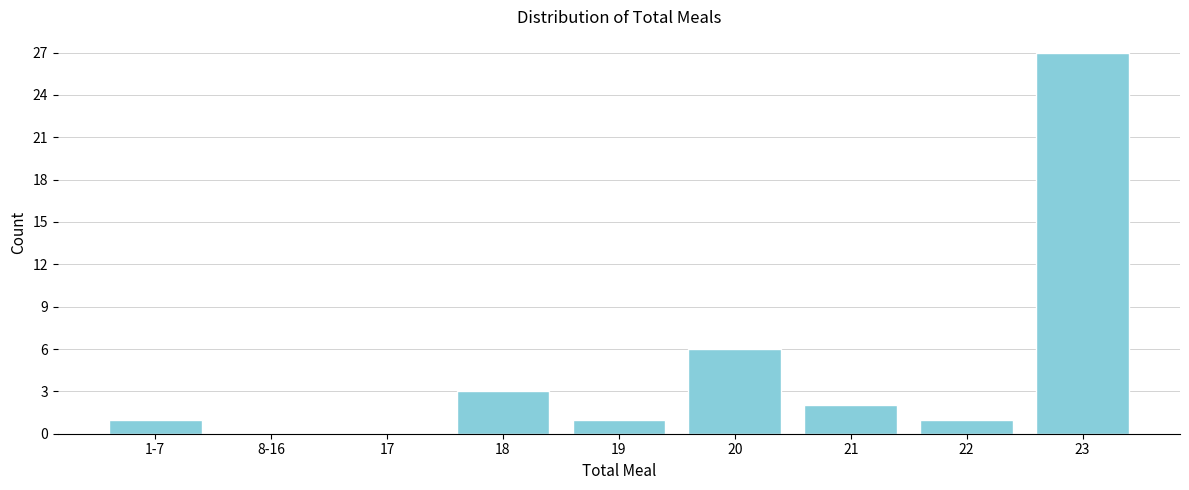

Reading right to left, transcribe all the data shown in this chart.

23=27	22=1	21=2	20=6	19=1	18=3	17=0	8-16=0	1-7=1